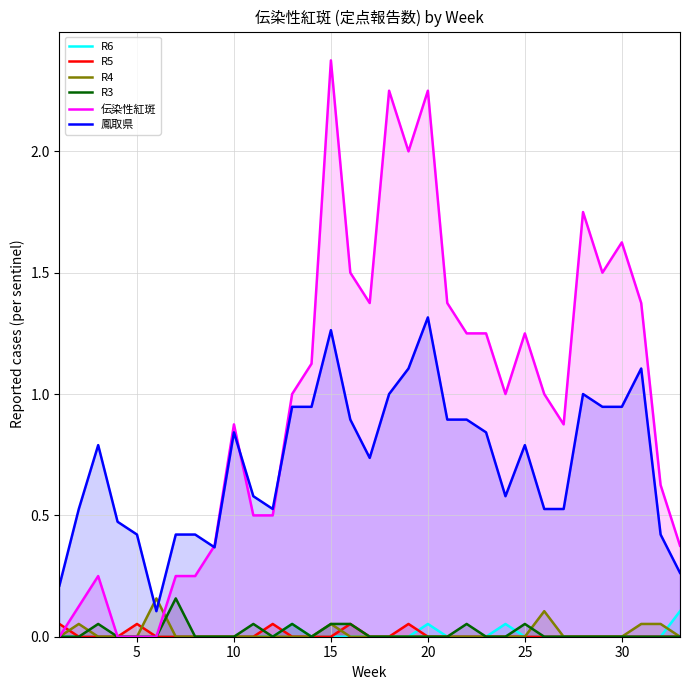

In 鳳取県, how many points are lower than both neighbors (excluding endpoints)?

5